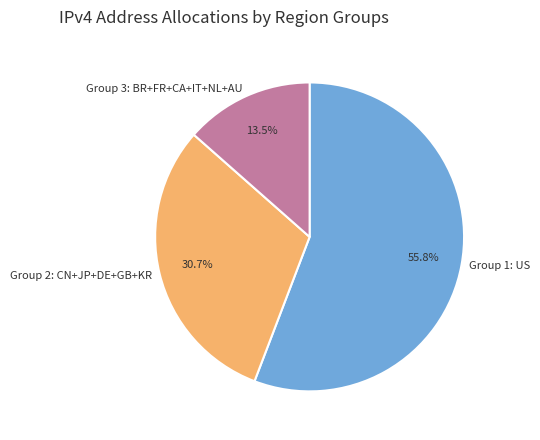

To the nearest percent, what is the difference between the largest and smallest slice percentages?

42%